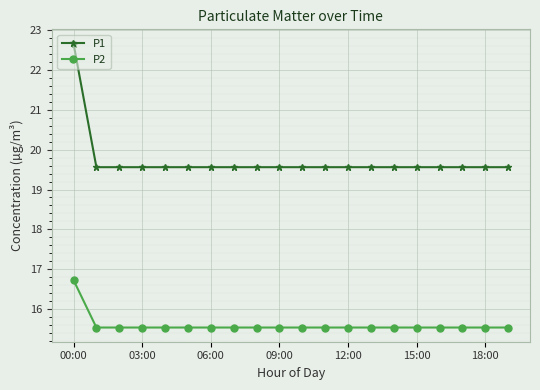

List the series in order of their peak value, lowest first.

P2, P1